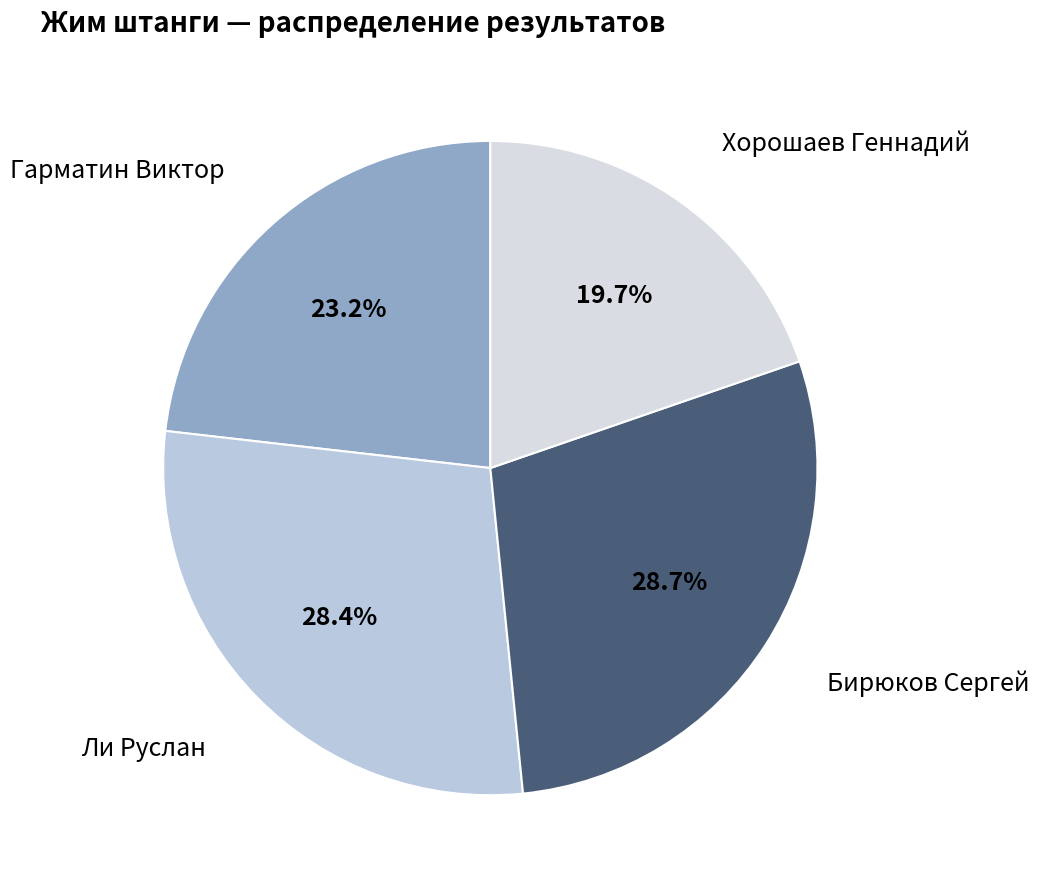

How many slices are in this pie chart?

4